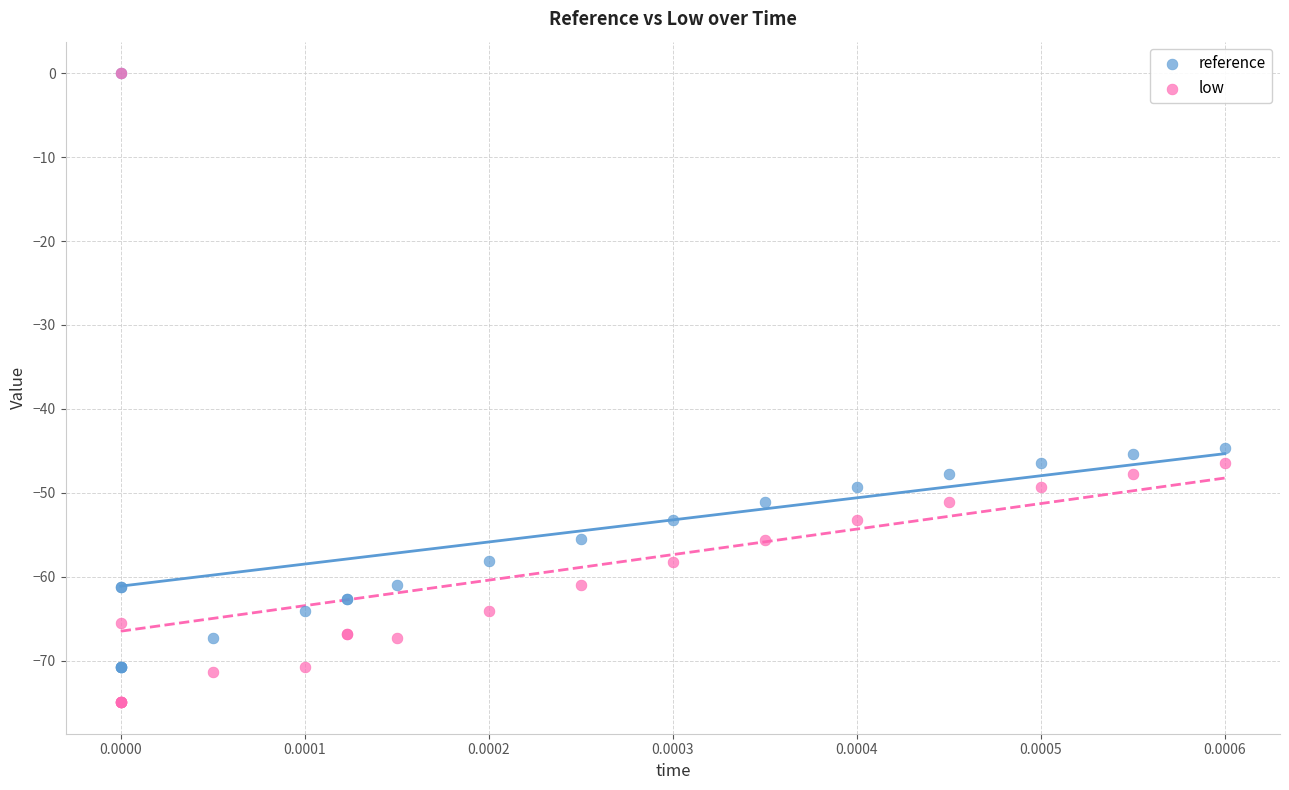

What are all the series names shown in the legend?

reference, low